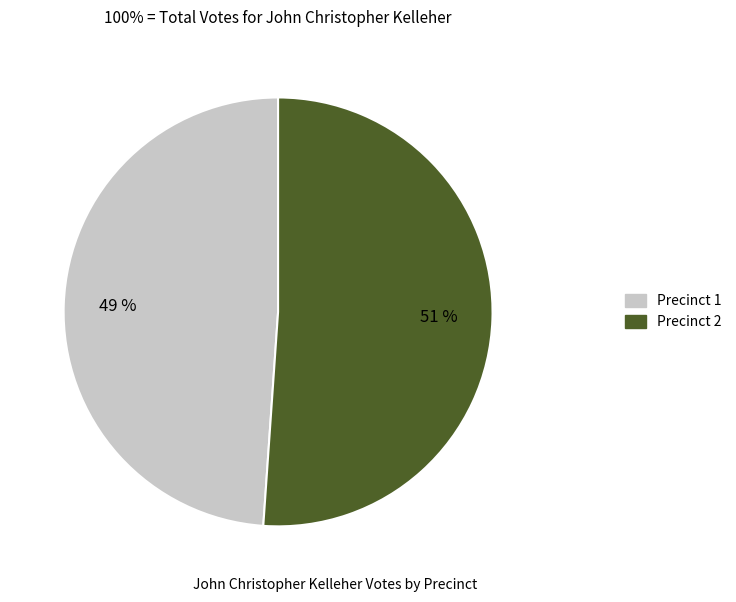

To the nearest percent, what is the difference between the largest and smallest slice percentages?

2%